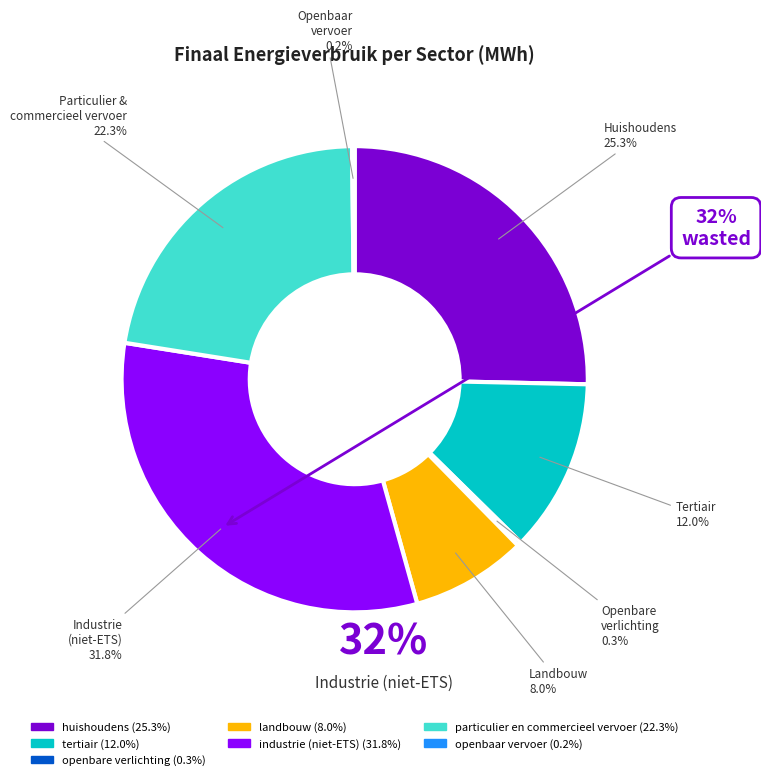

Which category has the biggest portion of the pie?

industrie (niet-ETS)